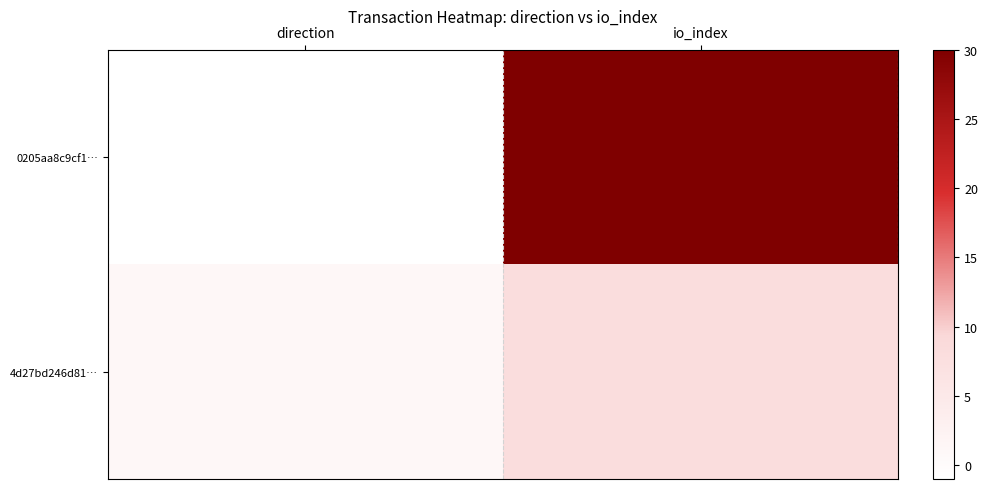

How many distinct data groups are displayed?

2